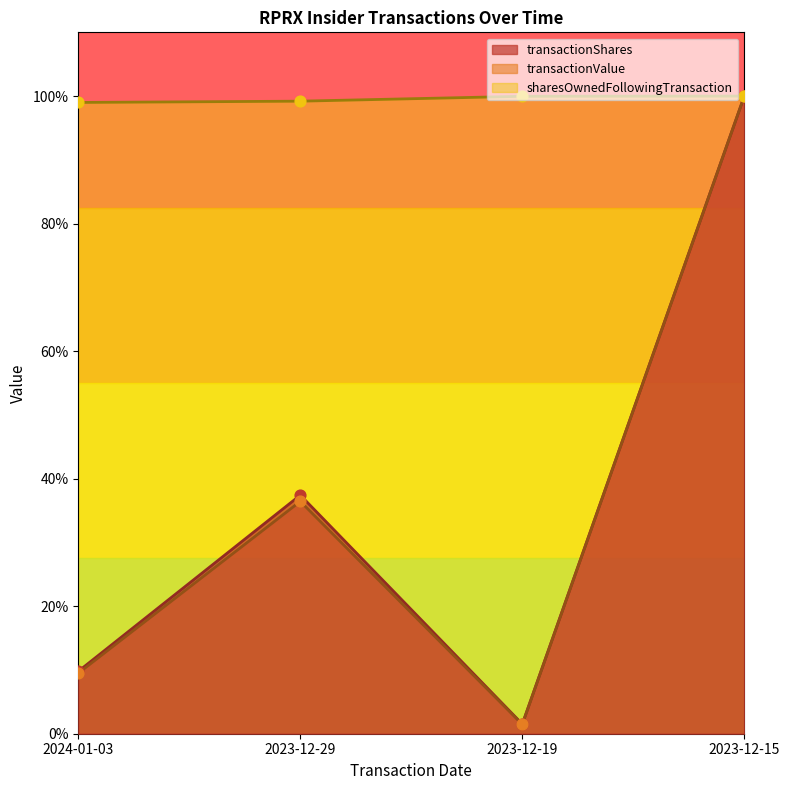

Which series reaches the maximum Y coordinate?

transactionShares